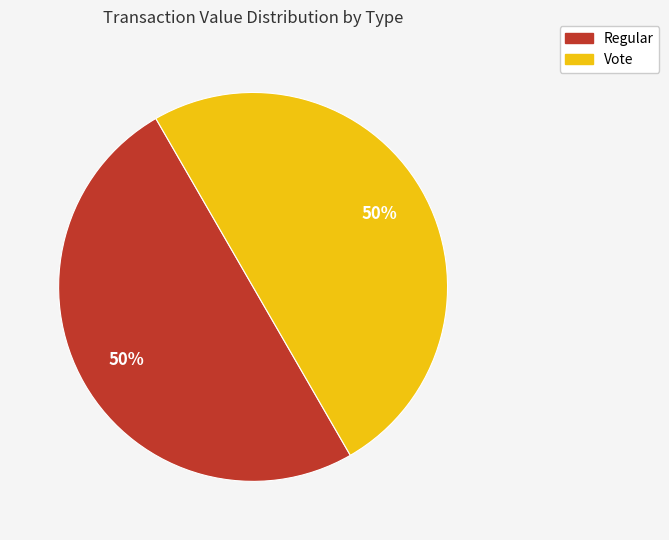

The Vote slice represents 60% of the pie. True or false?

False